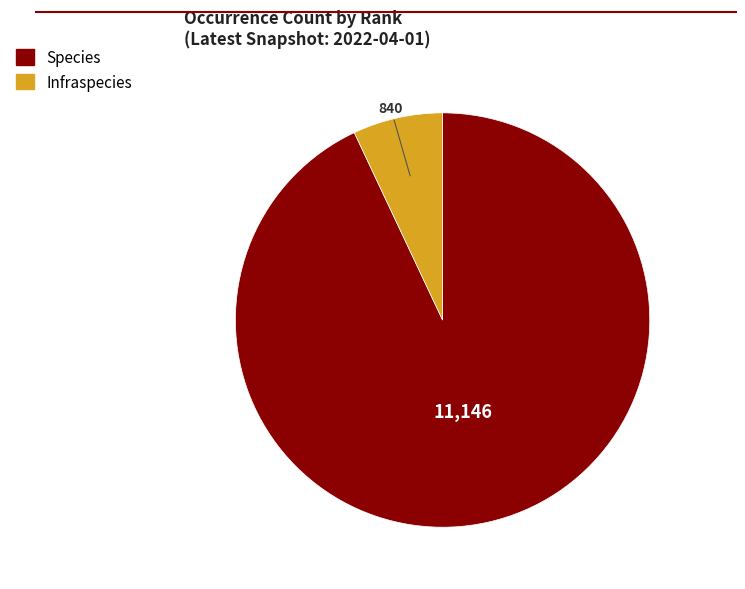

Is there any slice that represents more than half of the pie?

Yes